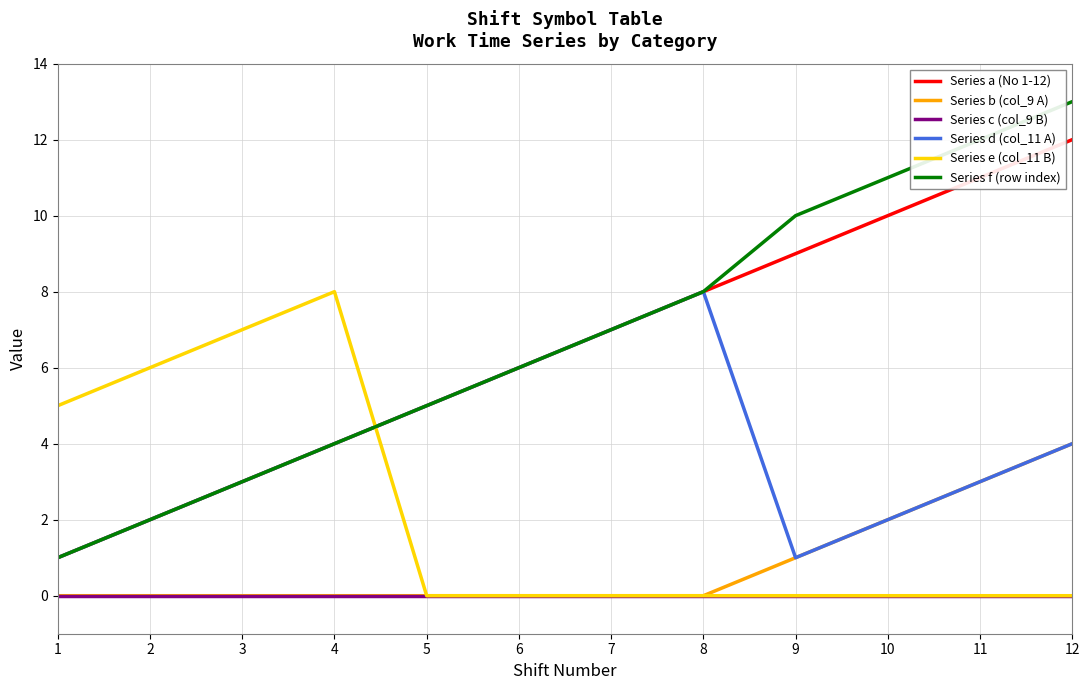

Which series has the largest range (max minus min)?

Series f (row index)